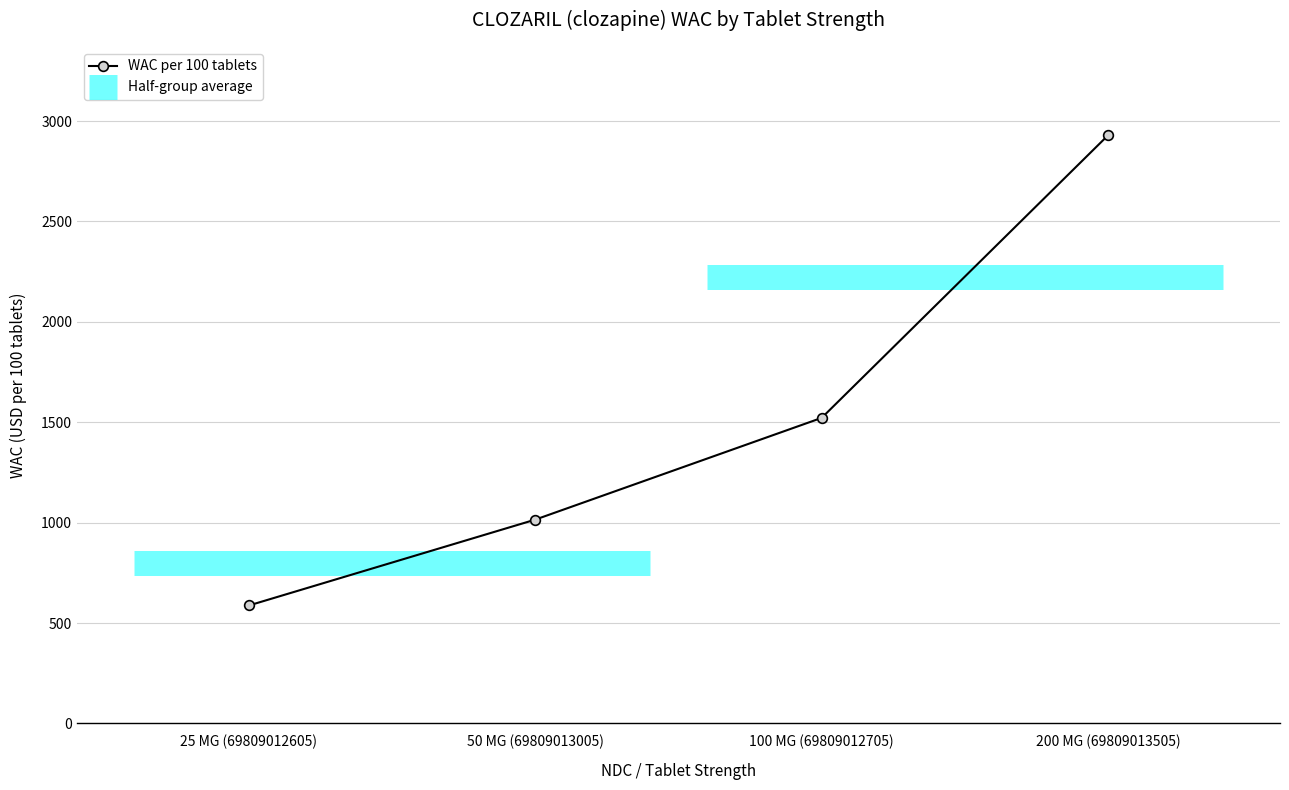

What is the approximate value at 25 MG (69809012605)?

587.4